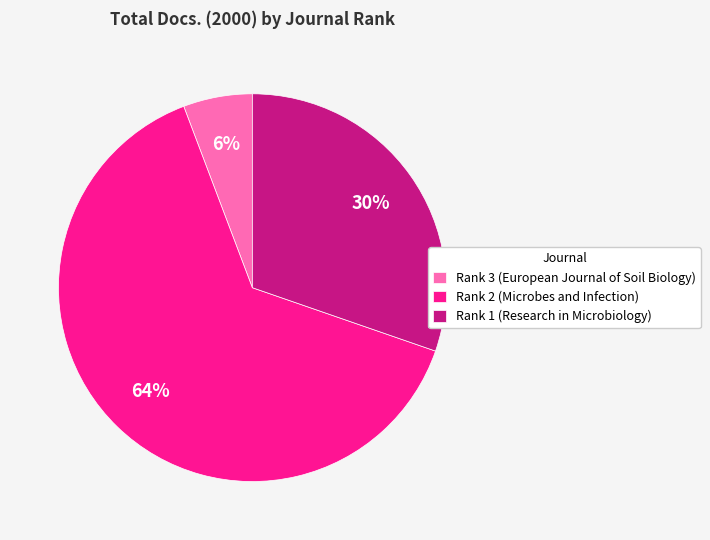

The Rank 3 (European Journal of Soil Biology) slice represents 6% of the pie. True or false?

True